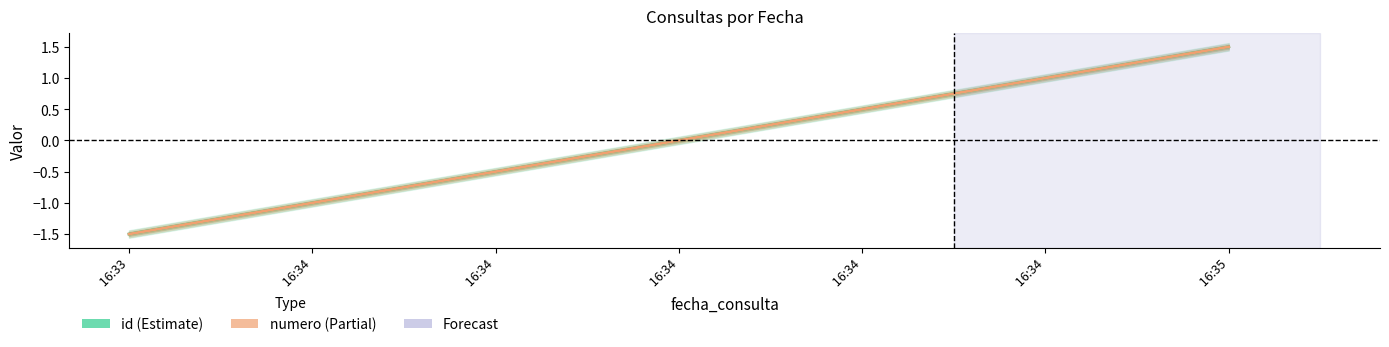

At how many categories does at least one series exceed 0?

3